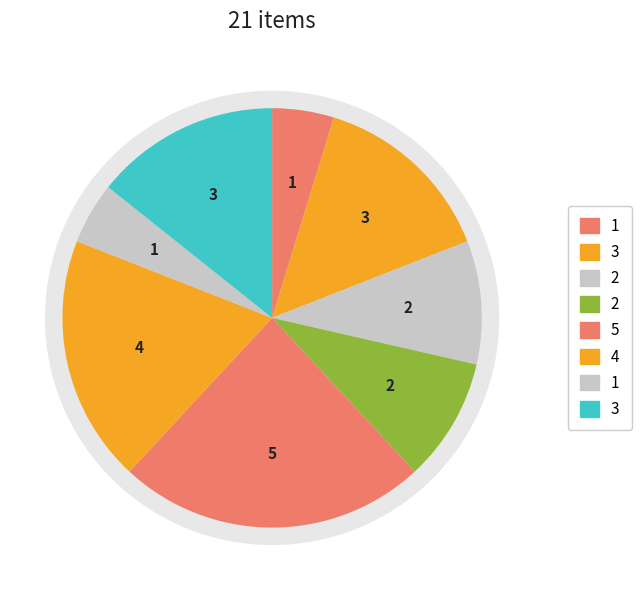

True or false: 1 ster accounts for 5% of the total.

True